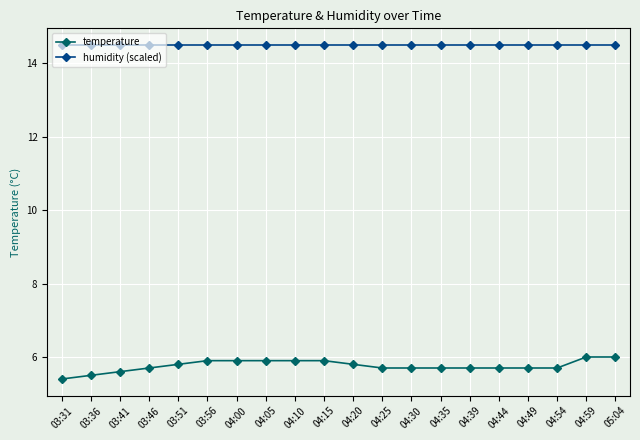

What is the maximum value shown in the chart?

14.5